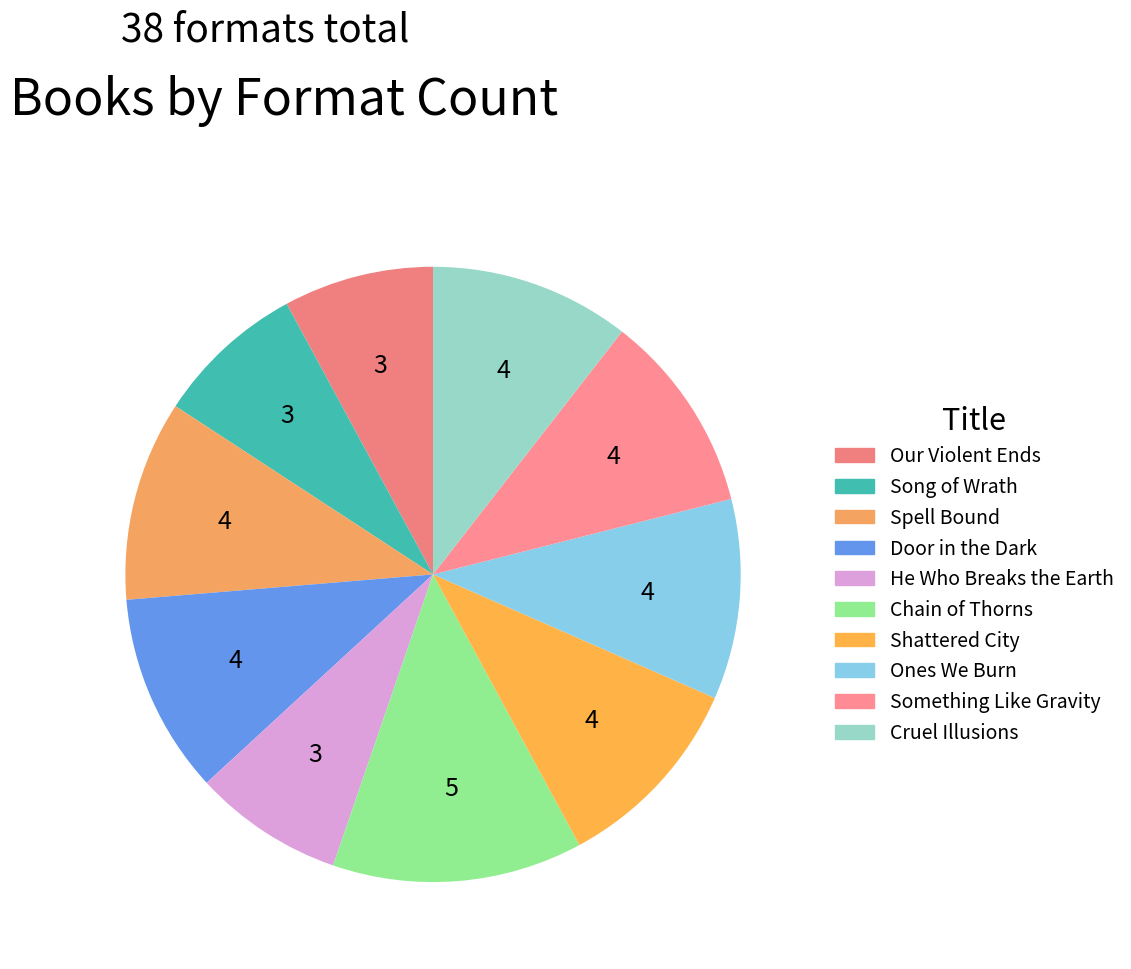

The He Who Breaks the Earth slice represents 8% of the pie. True or false?

True